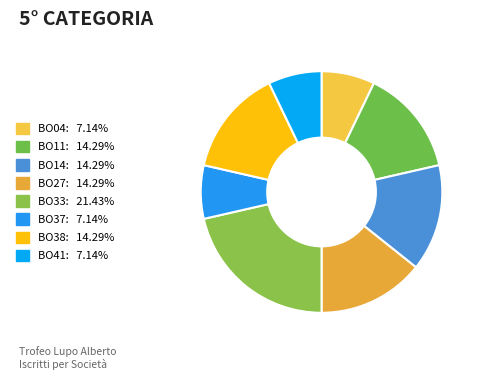

How many slices are in this pie chart?

8